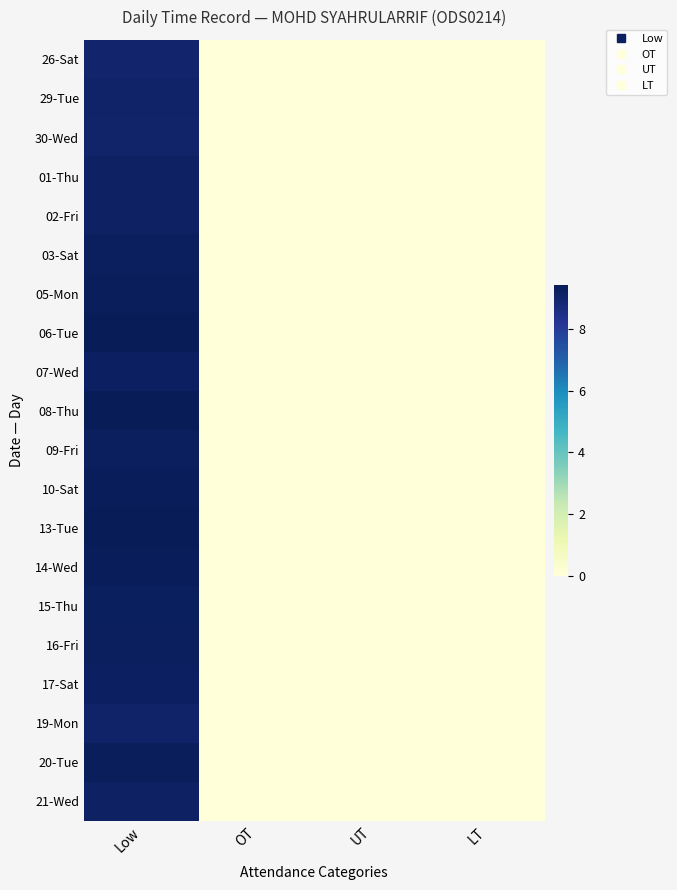

Reading left to right, what are all the values shown in this chart?

26-Sat: Low=9.0	OT=0.0	UT=0.0	LT=0.0
29-Tue: Low=9.1	OT=0.0	UT=0.0	LT=0.0
30-Wed: Low=9.0	OT=0.0	UT=0.0	LT=0.0
01-Thu: Low=9.2	OT=0.0	UT=0.0	LT=0.0
02-Fri: Low=9.2	OT=0.0	UT=0.0	LT=0.0
03-Sat: Low=9.3	OT=0.0	UT=0.0	LT=0.0
05-Mon: Low=9.3	OT=0.0	UT=0.0	LT=0.0
06-Tue: Low=9.4	OT=0.0	UT=0.0	LT=0.0
07-Wed: Low=9.2	OT=0.0	UT=0.0	LT=0.0
08-Thu: Low=9.4	OT=0.0	UT=0.0	LT=0.0
09-Fri: Low=9.3	OT=0.0	UT=0.0	LT=0.0
10-Sat: Low=9.3	OT=0.0	UT=0.0	LT=0.0
13-Tue: Low=9.4	OT=0.0	UT=0.0	LT=0.0
14-Wed: Low=9.4	OT=0.0	UT=0.0	LT=0.0
15-Thu: Low=9.3	OT=0.0	UT=0.0	LT=0.0
16-Fri: Low=9.3	OT=0.0	UT=0.0	LT=0.0
17-Sat: Low=9.2	OT=0.0	UT=0.0	LT=0.0
19-Mon: Low=9.1	OT=0.0	UT=0.0	LT=0.0
20-Tue: Low=9.3	OT=0.0	UT=0.0	LT=0.0
21-Wed: Low=9.2	OT=0.0	UT=0.0	LT=0.0